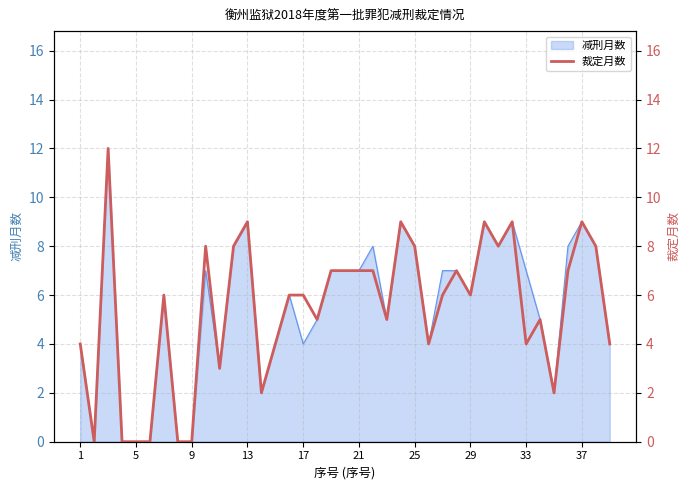

True or false: 减刑月数 has a value of 12 at 37.

False